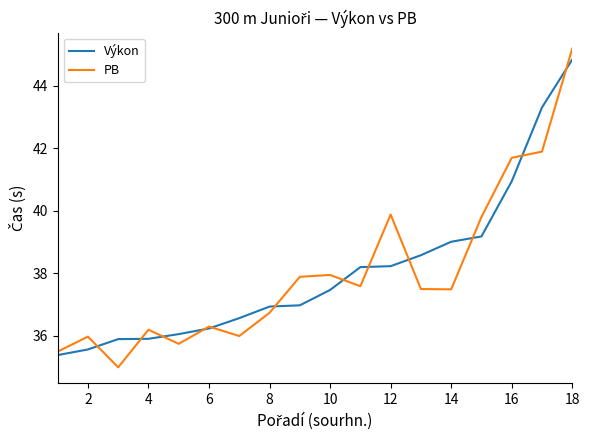

Which series has the largest range (max minus min)?

PB